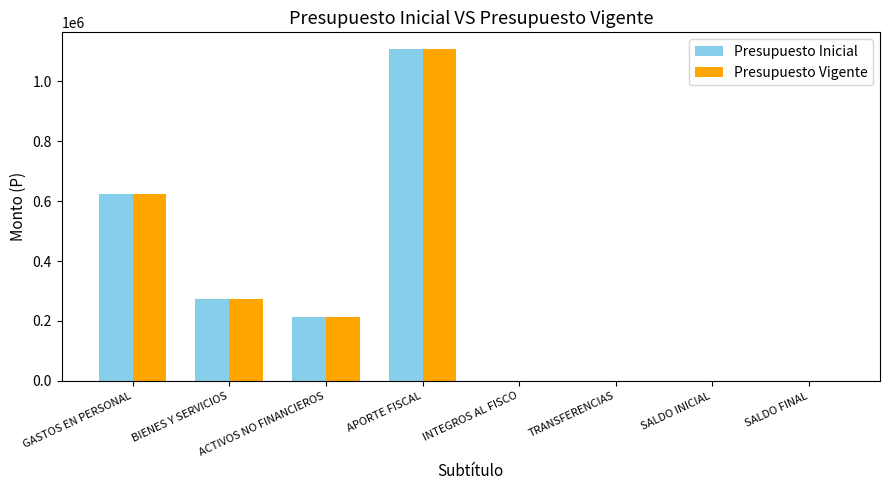

What is the maximum value shown in the chart?

1107565